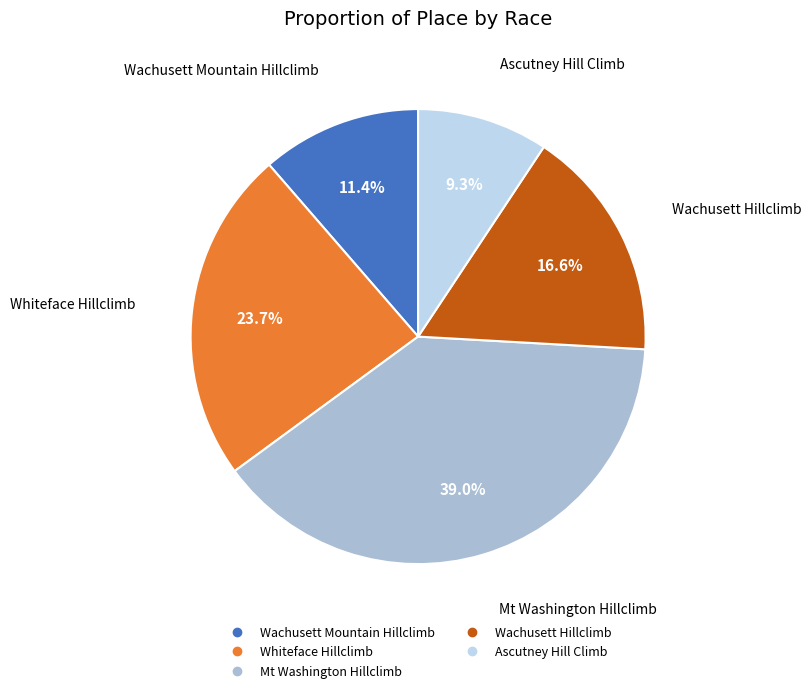

What portion of the pie excludes Wachusett Mountain Hillclimb?

88.6%